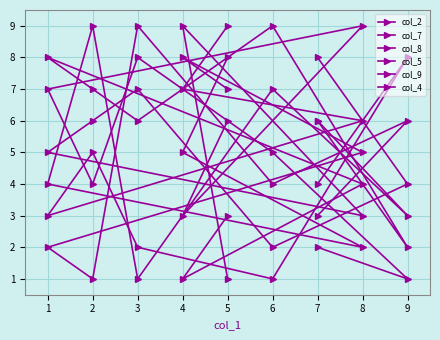

How many lines are shown in the chart?

6